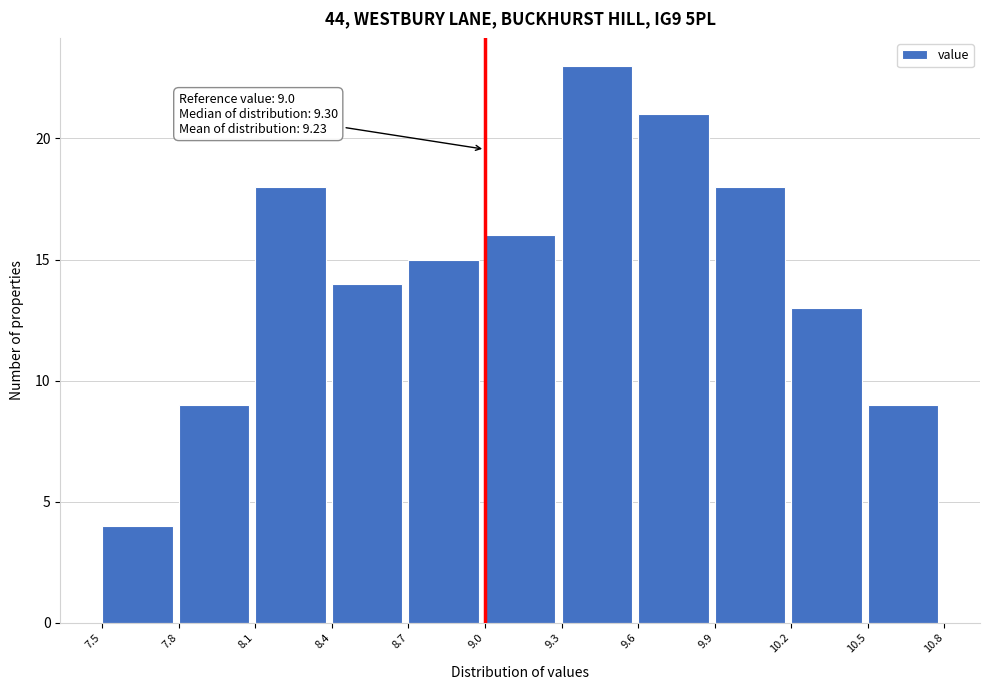

Which range on the x-axis has the tallest bar?

9.3 to 9.6